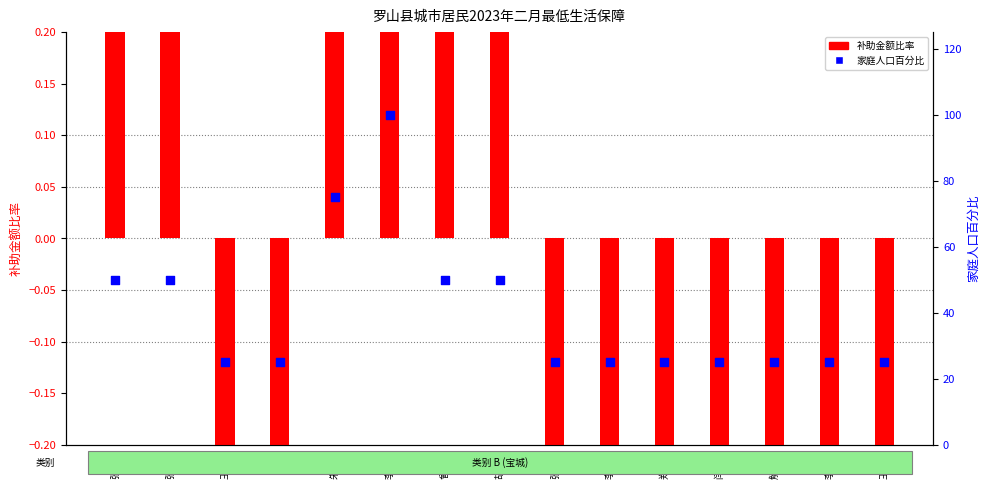

At which category is the sum across all series the highest?

李大国